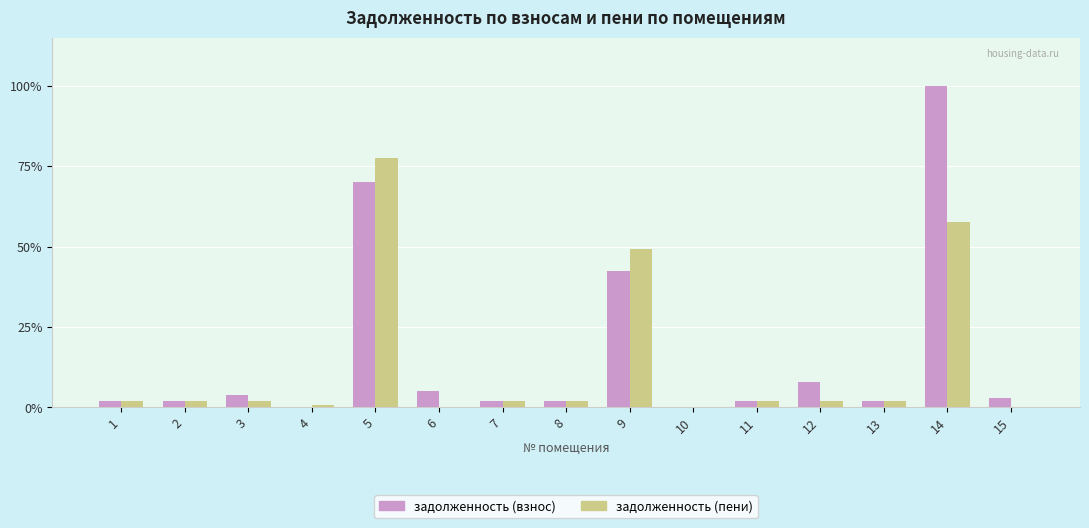

Which series changed the most between 5 and 7?

задолженность (пени)